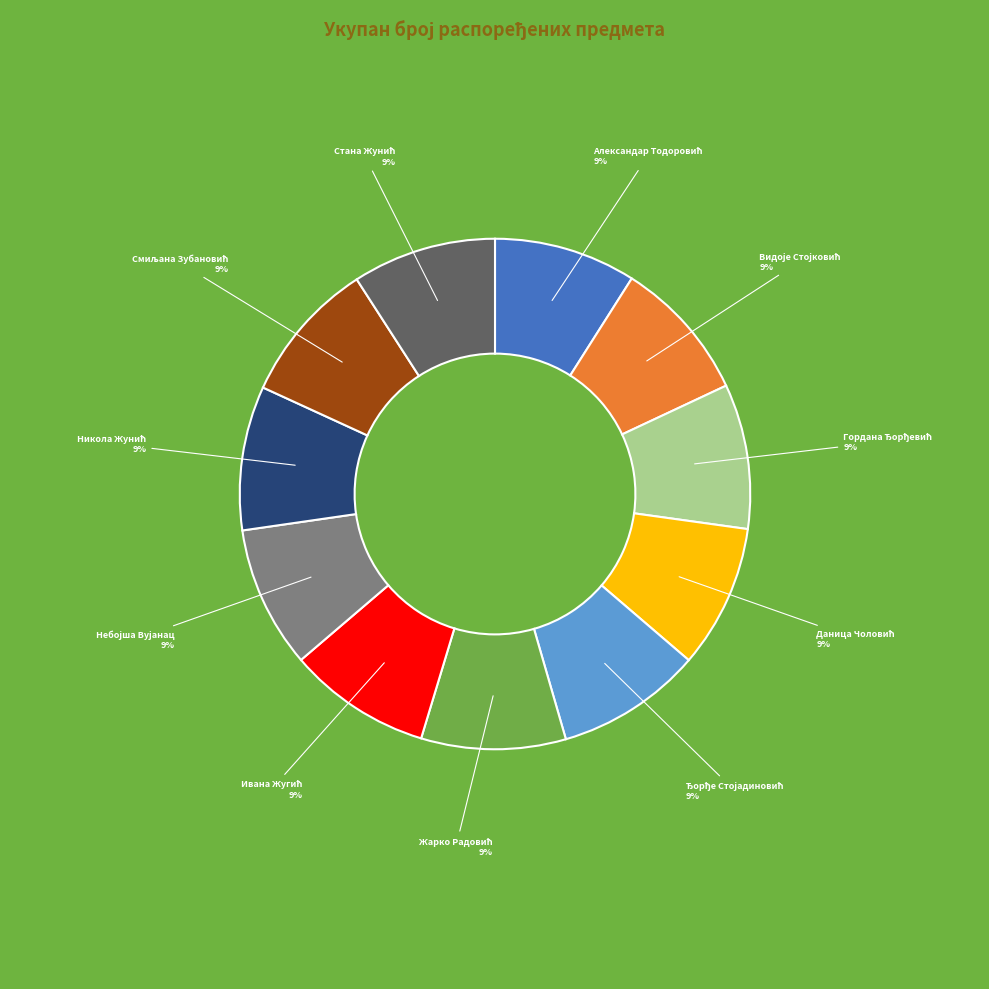

To the nearest percent, what is the average slice percentage?

9%